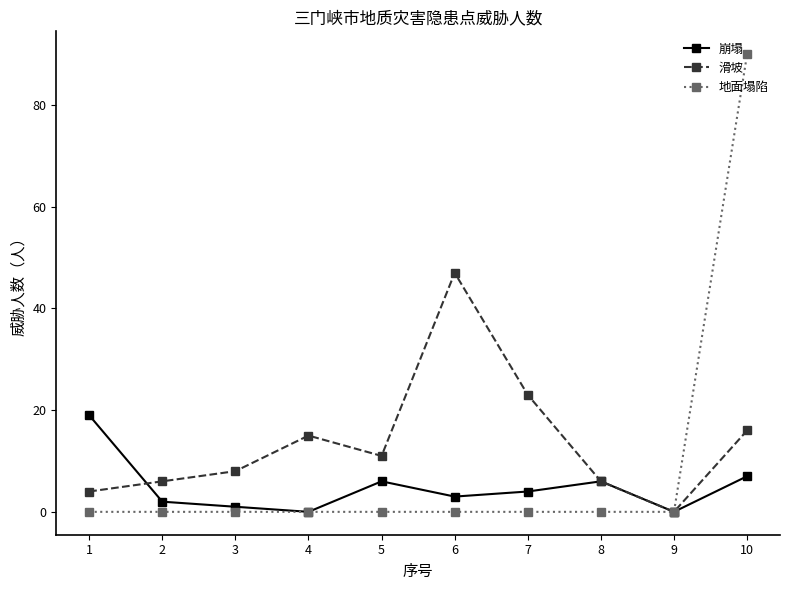

Does the chart display data point markers on the line(s)?

Yes